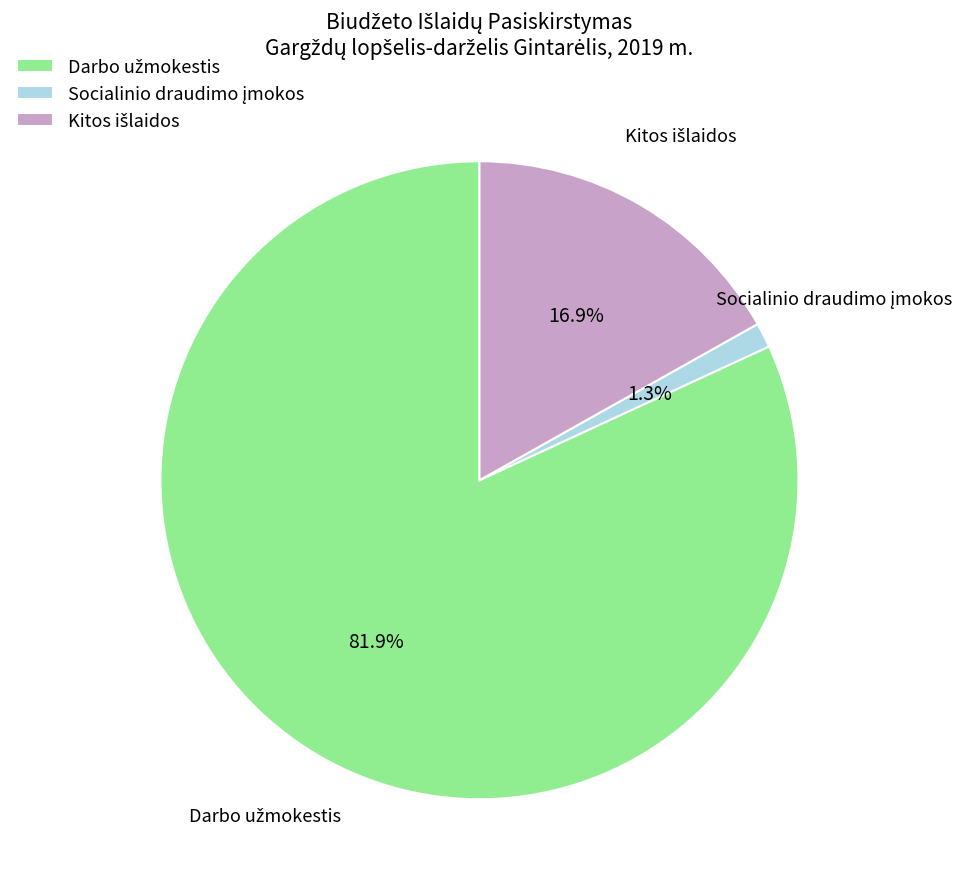

Is there a majority slice in this chart?

Yes